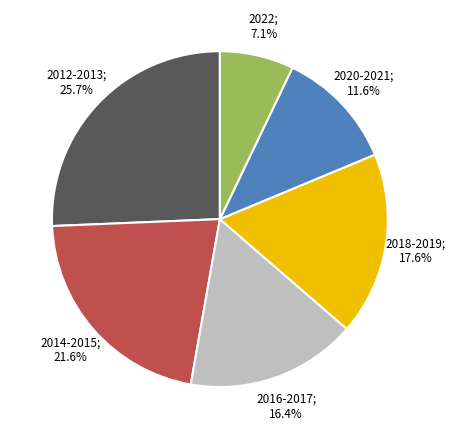

Does any single category account for the majority?

No